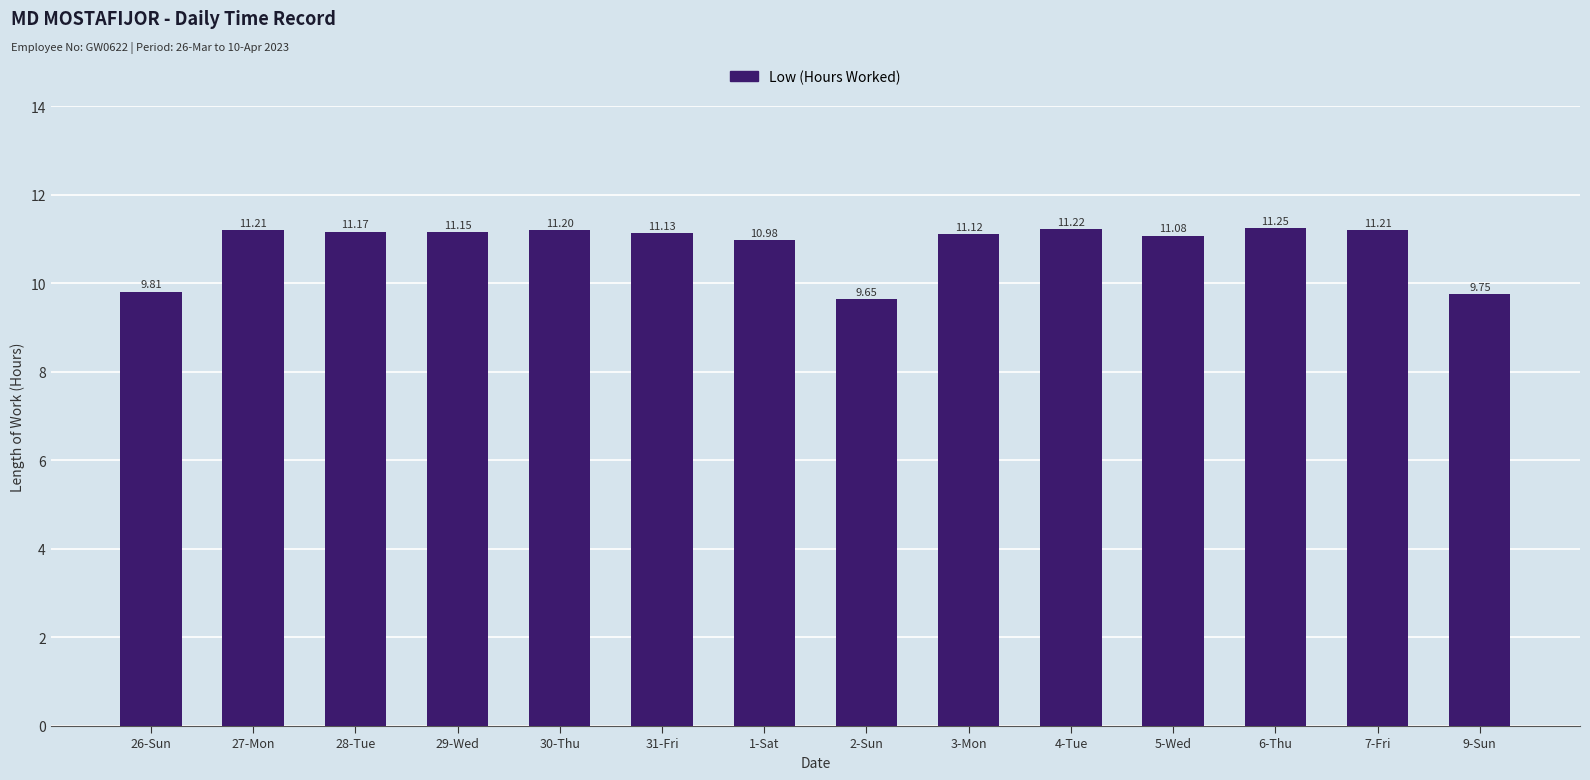

At which label does the data first exceed 11?

27-Mon